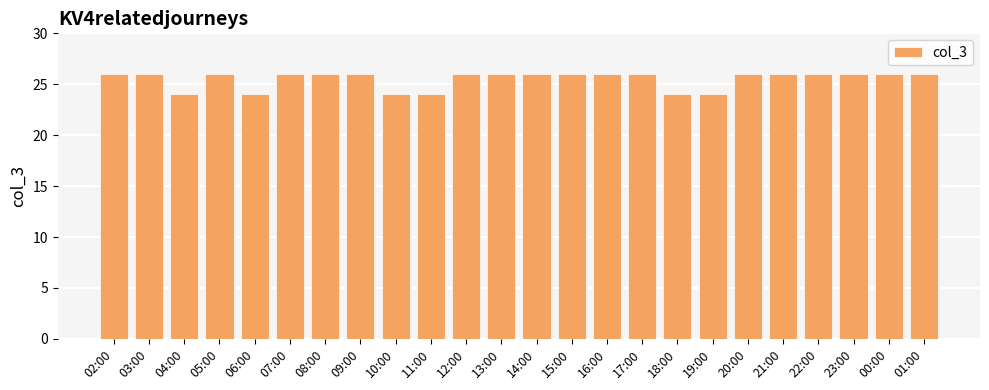

What is the maximum value shown in the chart?

26